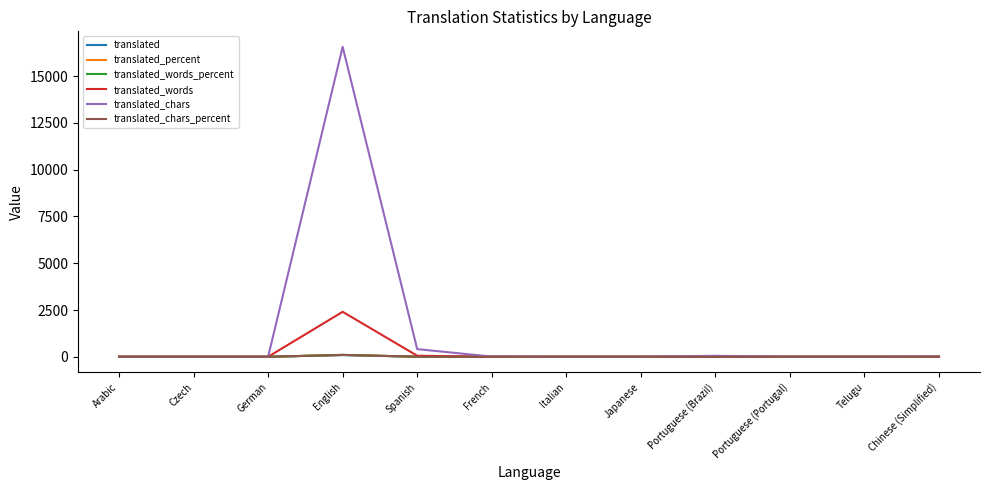

Which series has the widest spread of values?

translated_chars